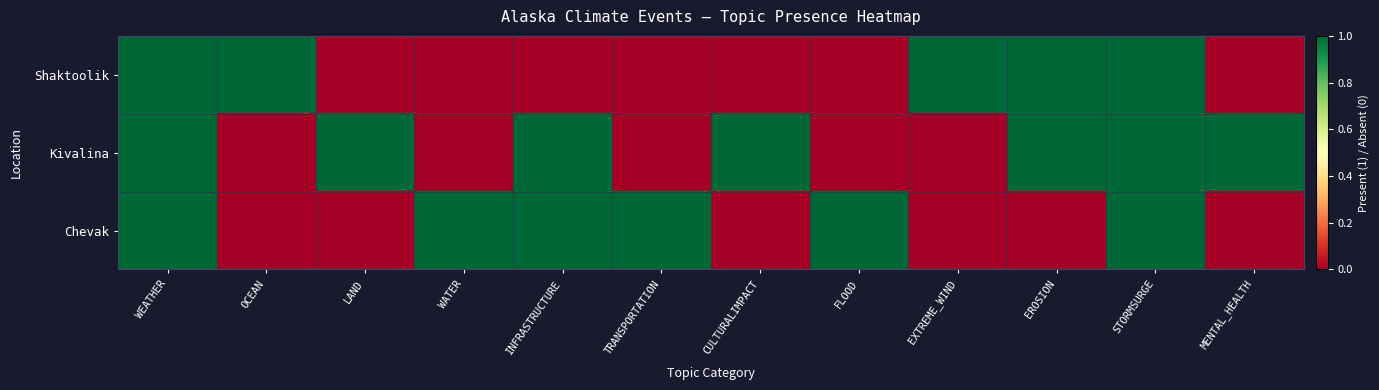

What is the maximum value shown in the chart?

1